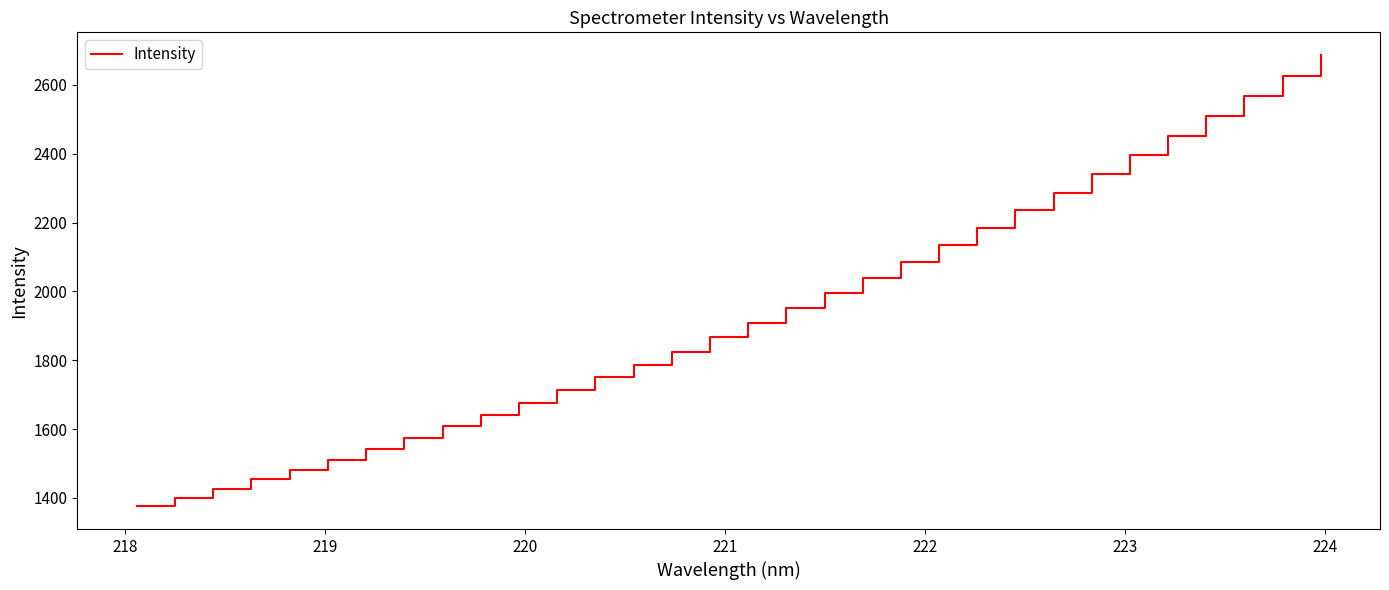

What is the difference between the maximum and minimum values?

1311.8